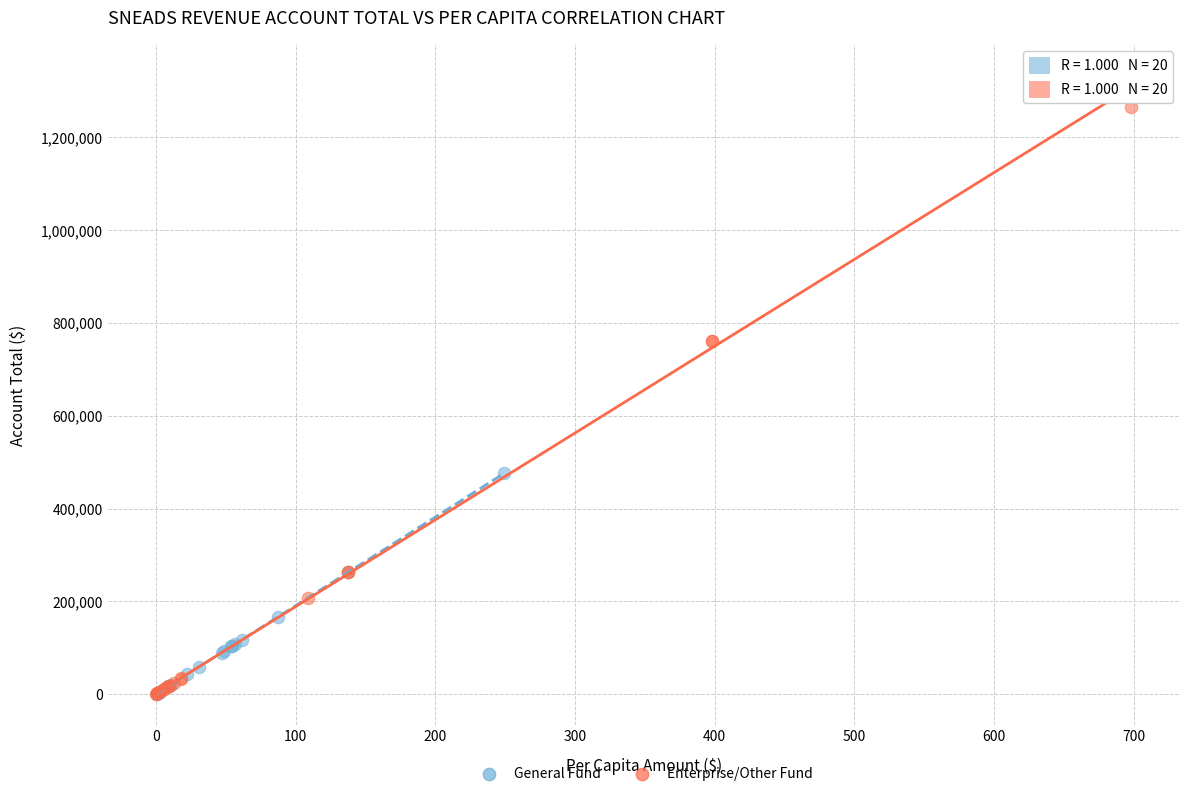

Which series has the largest Y range (max minus min)?

Enterprise/Other Fund